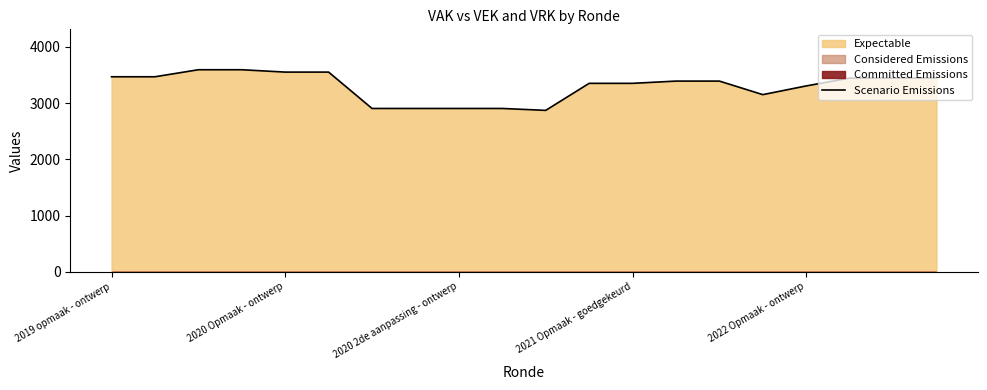

True or false: Scenario Emissions has a value of 5414 at 2019 opmaak - ontwerp.

False